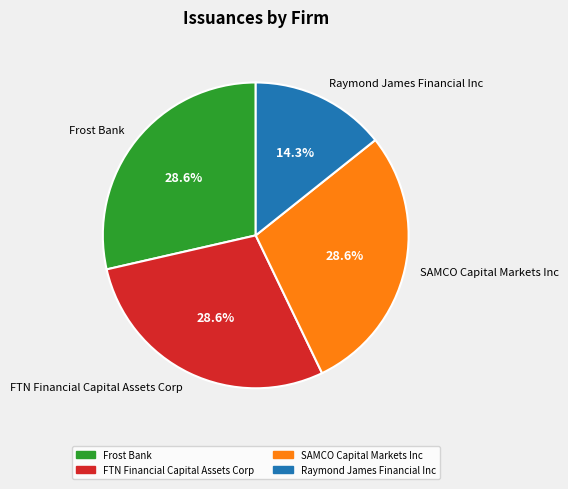

Does SAMCO Capital Markets Inc represent more than half of the total?

No